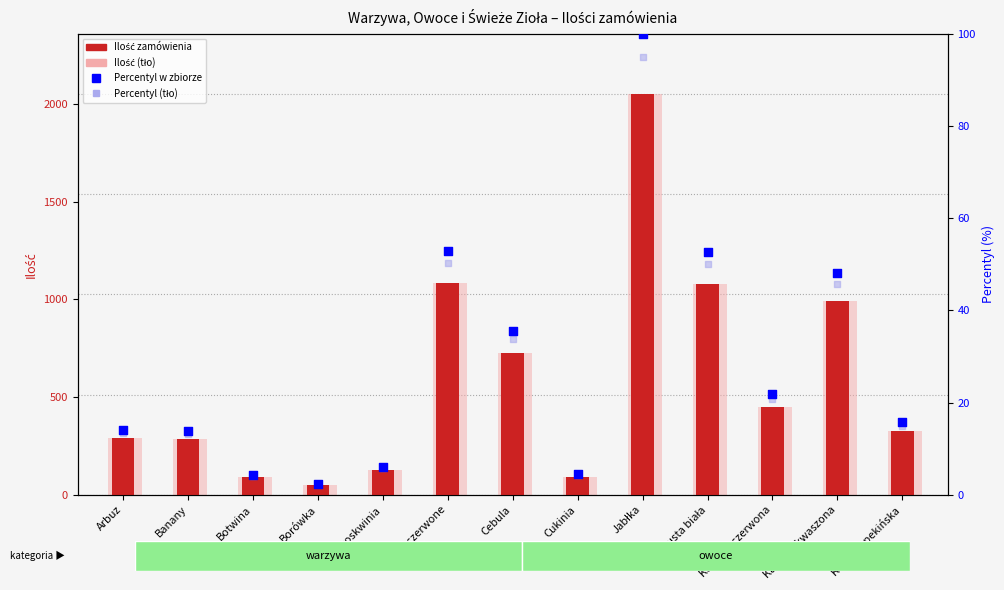

Which series has the largest total across all categories?

Ilość zamówienia